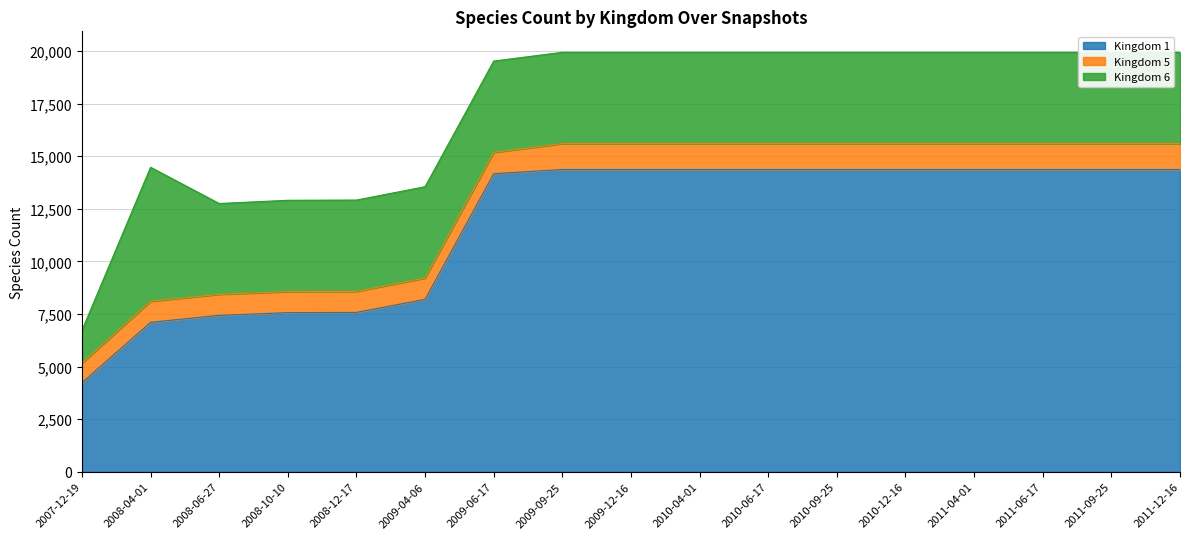

Rank the categories by 6 value from highest to lowest.

2008-04-01, 2009-04-06, 2009-06-17, 2008-10-10, 2008-12-17, 2009-09-25, 2009-12-16, 2010-04-01, 2010-06-17, 2010-09-25, 2010-12-16, 2011-04-01, 2011-06-17, 2011-09-25, 2011-12-16, 2008-06-27, 2007-12-19